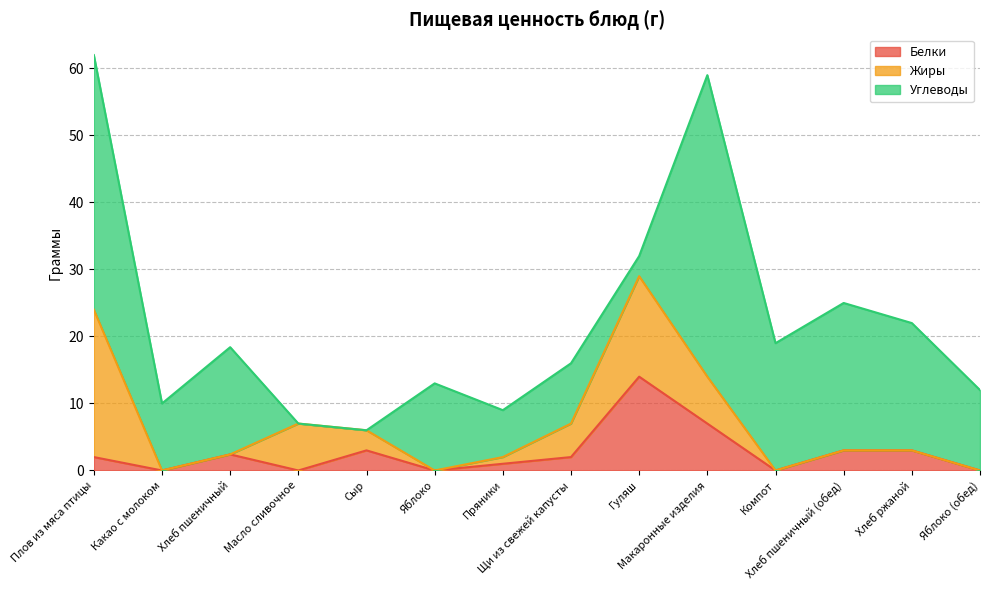

Is the value of Жиры at Щи из свежей капусты greater than the value of Углеводы at Щи из свежей капусты?

No